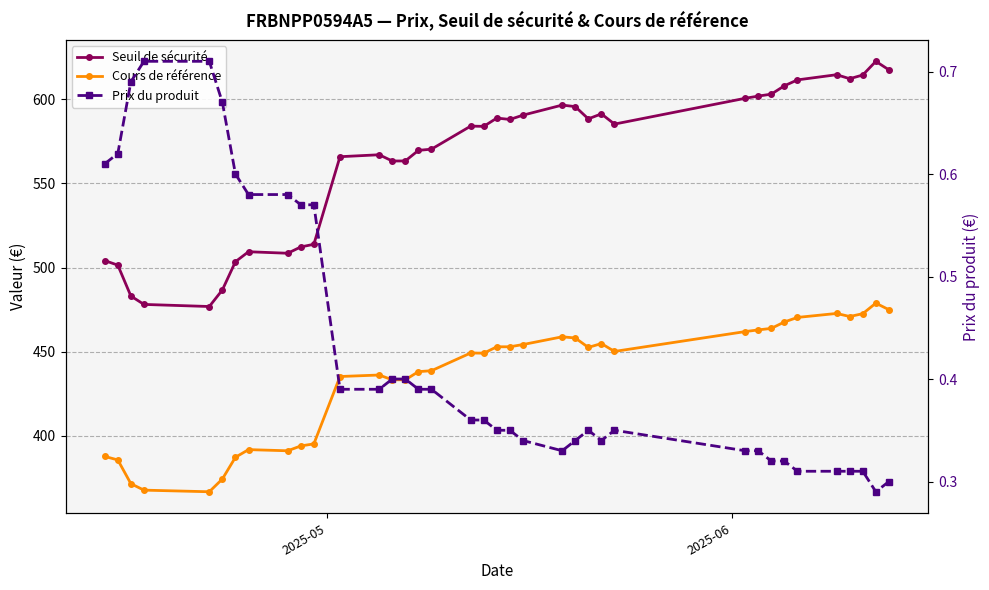

True or false: Cours de référence and Prix du produit cross at least once.

False